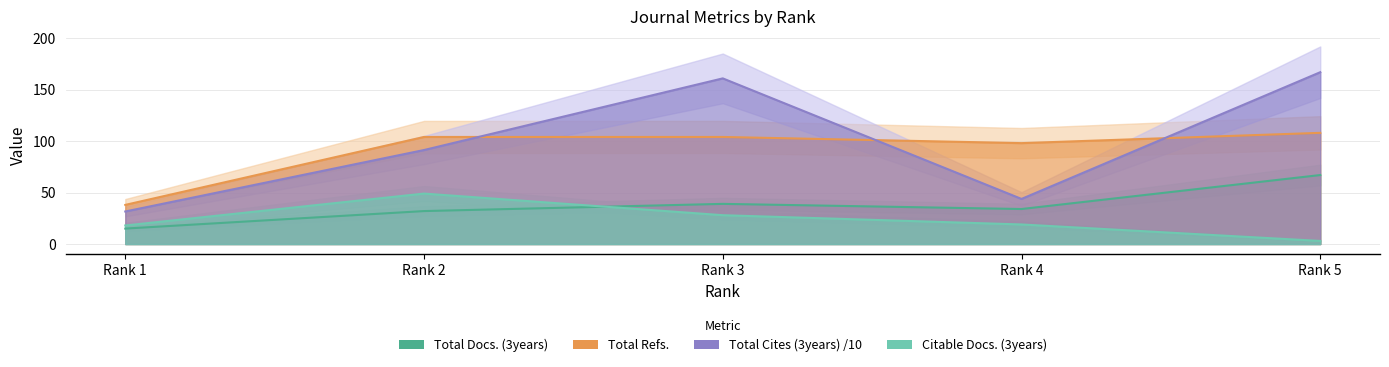

Reading left to right, extract all data points from this chart.

Total Docs. (3years): Rank 1=15.0	Rank 2=32.0	Rank 3=39.0	Rank 4=34.0	Rank 5=67.0
Total Refs.: Rank 1=38.0	Rank 2=104.0	Rank 3=104.0	Rank 4=98.0	Rank 5=108.0
Total Cites (3years) /10: Rank 1=31.6	Rank 2=91.3	Rank 3=160.9	Rank 4=43.8	Rank 5=166.9
Citable Docs. (3years): Rank 1=18.0	Rank 2=49.0	Rank 3=28.0	Rank 4=19.0	Rank 5=3.0